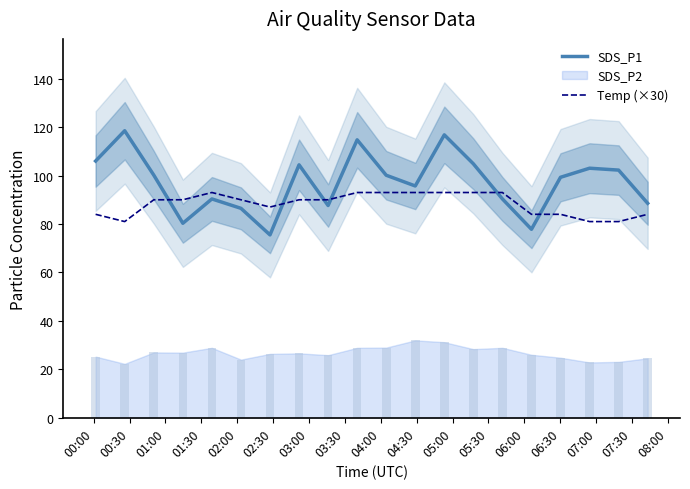

True or false: SDS_P1 and Temp (×30) intersect in this chart.

True